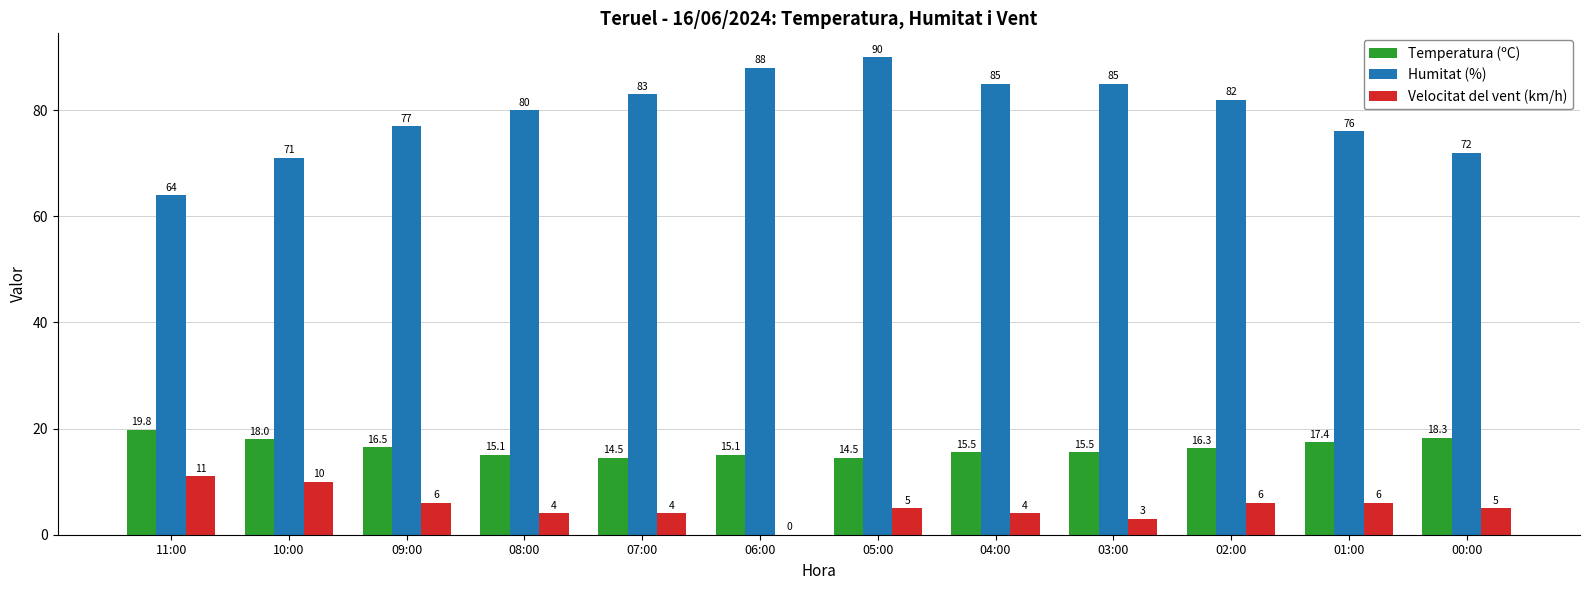

Reading left to right, extract all data points from this chart.

Temperatura (ºC): 11:00=19.8	10:00=18.0	09:00=16.5	08:00=15.1	07:00=14.5	06:00=15.1	05:00=14.5	04:00=15.5	03:00=15.5	02:00=16.3	01:00=17.4	00:00=18.3
Humitat (%): 11:00=64.0	10:00=71.0	09:00=77.0	08:00=80.0	07:00=83.0	06:00=88.0	05:00=90.0	04:00=85.0	03:00=85.0	02:00=82.0	01:00=76.0	00:00=72.0
Velocitat del vent (km/h): 11:00=11.0	10:00=10.0	09:00=6.0	08:00=4.0	07:00=4.0	06:00=0.0	05:00=5.0	04:00=4.0	03:00=3.0	02:00=6.0	01:00=6.0	00:00=5.0